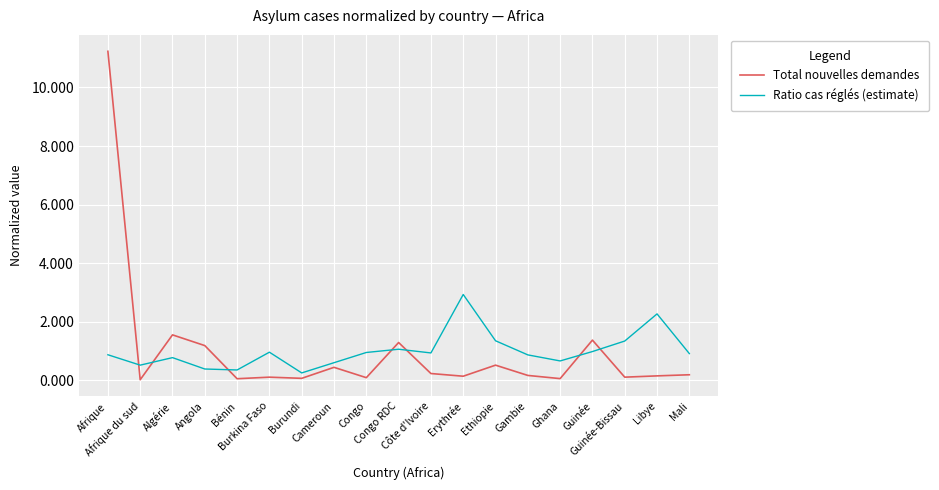

What position from the left is Congo RDC?

10